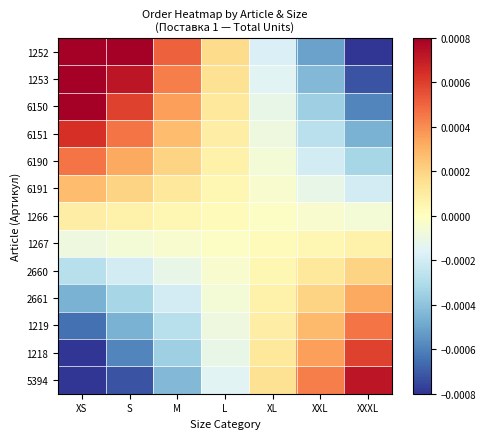

Which series changed the most between XL and XXXL?

1252